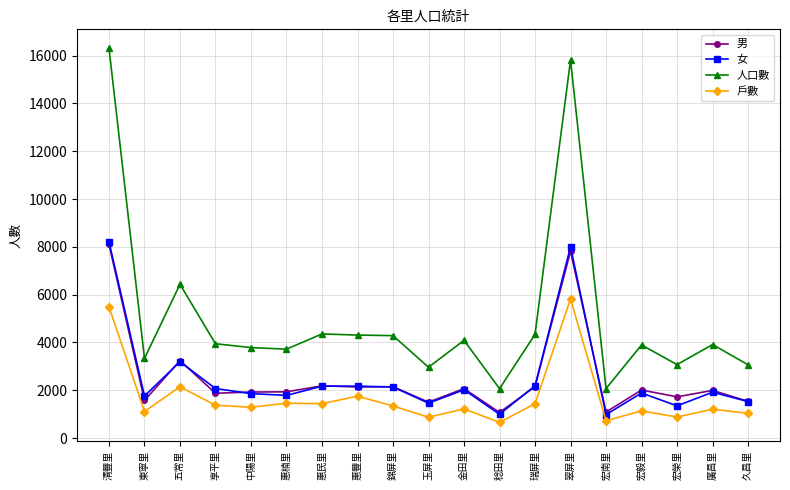

What is the highest value of the 人口數 series?

16316